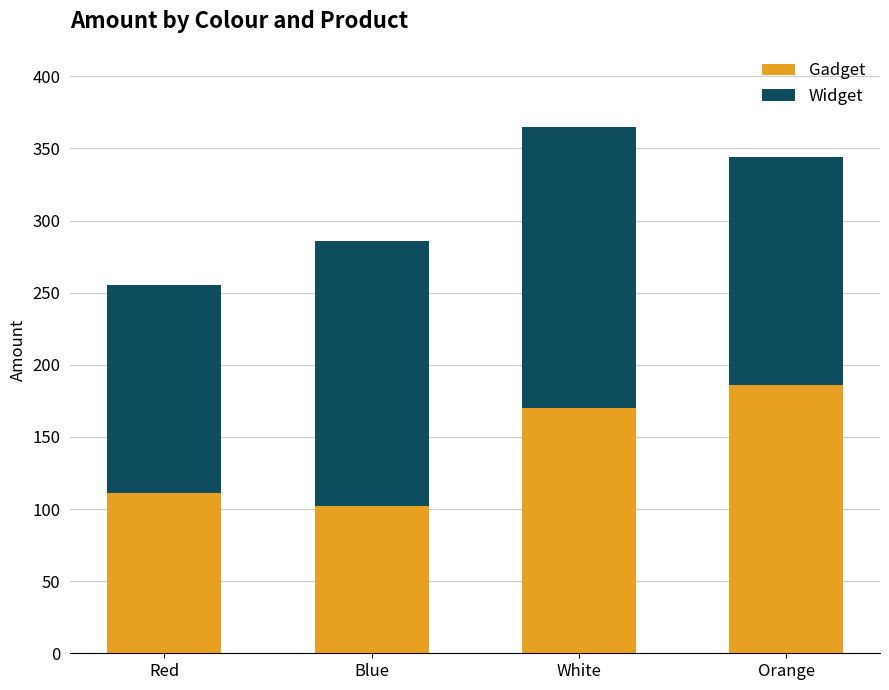

What is the value of the Gadget bar at the 2nd from the left?

102